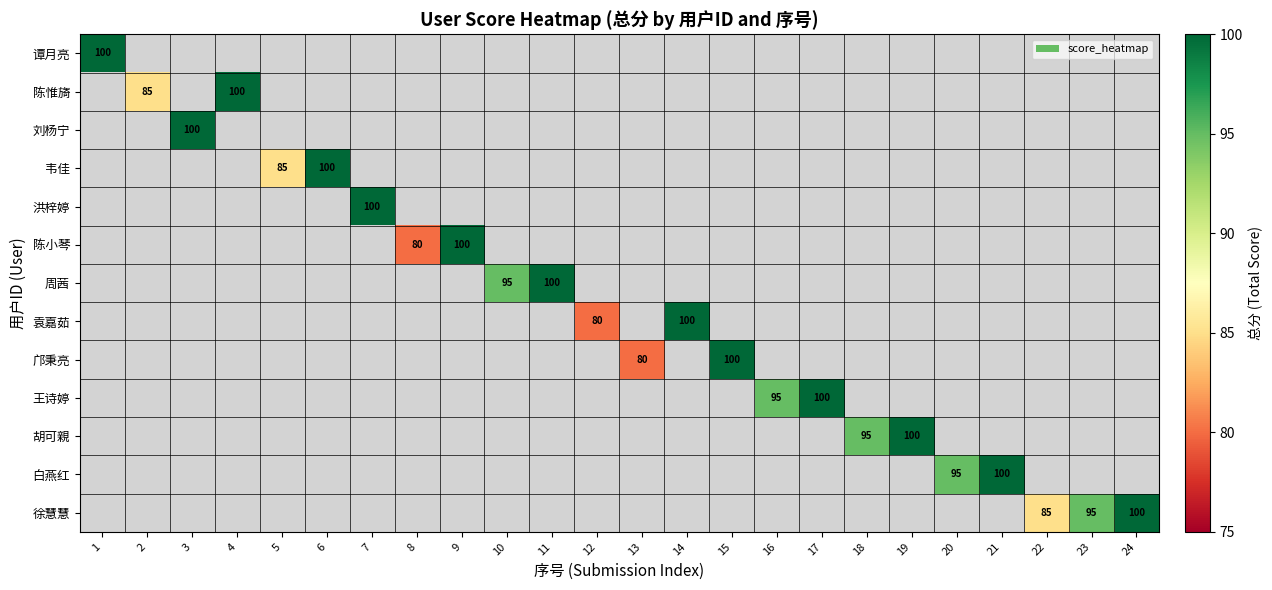

How many series are shown in this chart?

13